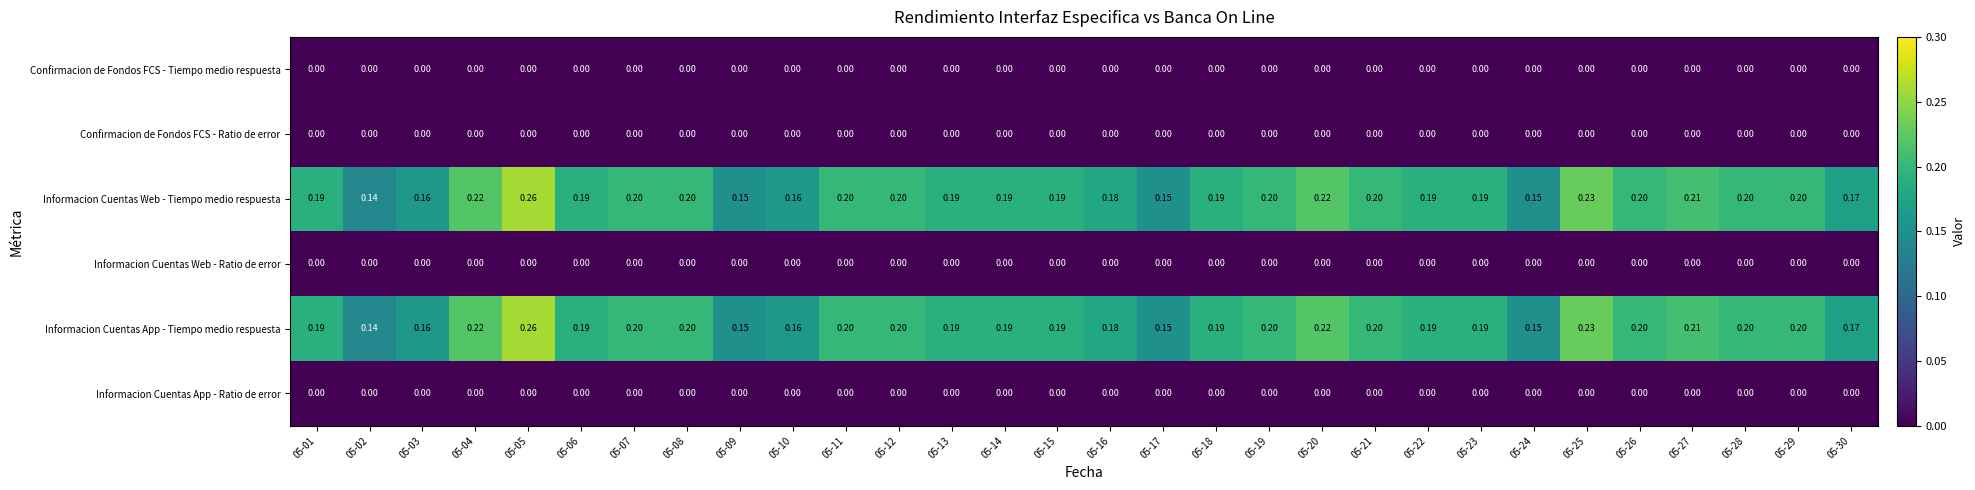

Is the value of Informacion Cuentas Web - Tiempo medio respuesta at 05-16 greater than the value of Informacion Cuentas Web - Ratio de error at 05-05?

Yes